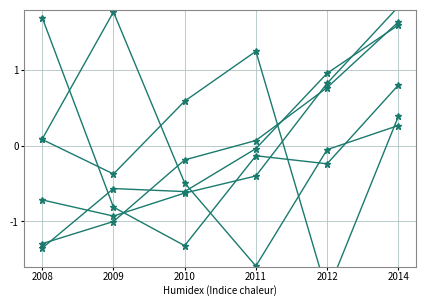

Which has a higher value, 2014 or 2011?

2014